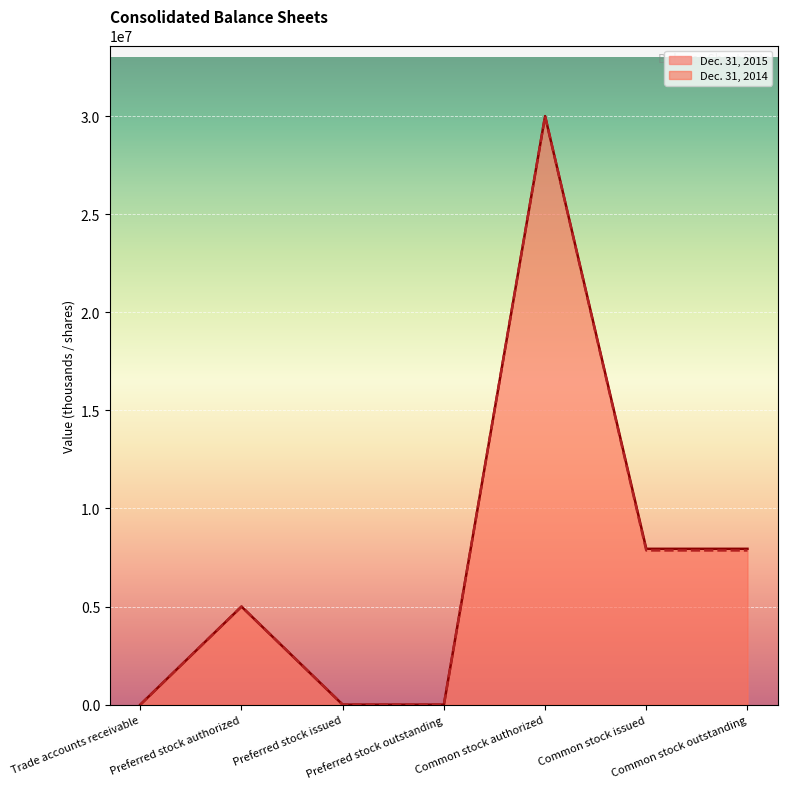

True or false: Dec. 31, 2015 has more than 0 interior local peaks.

True